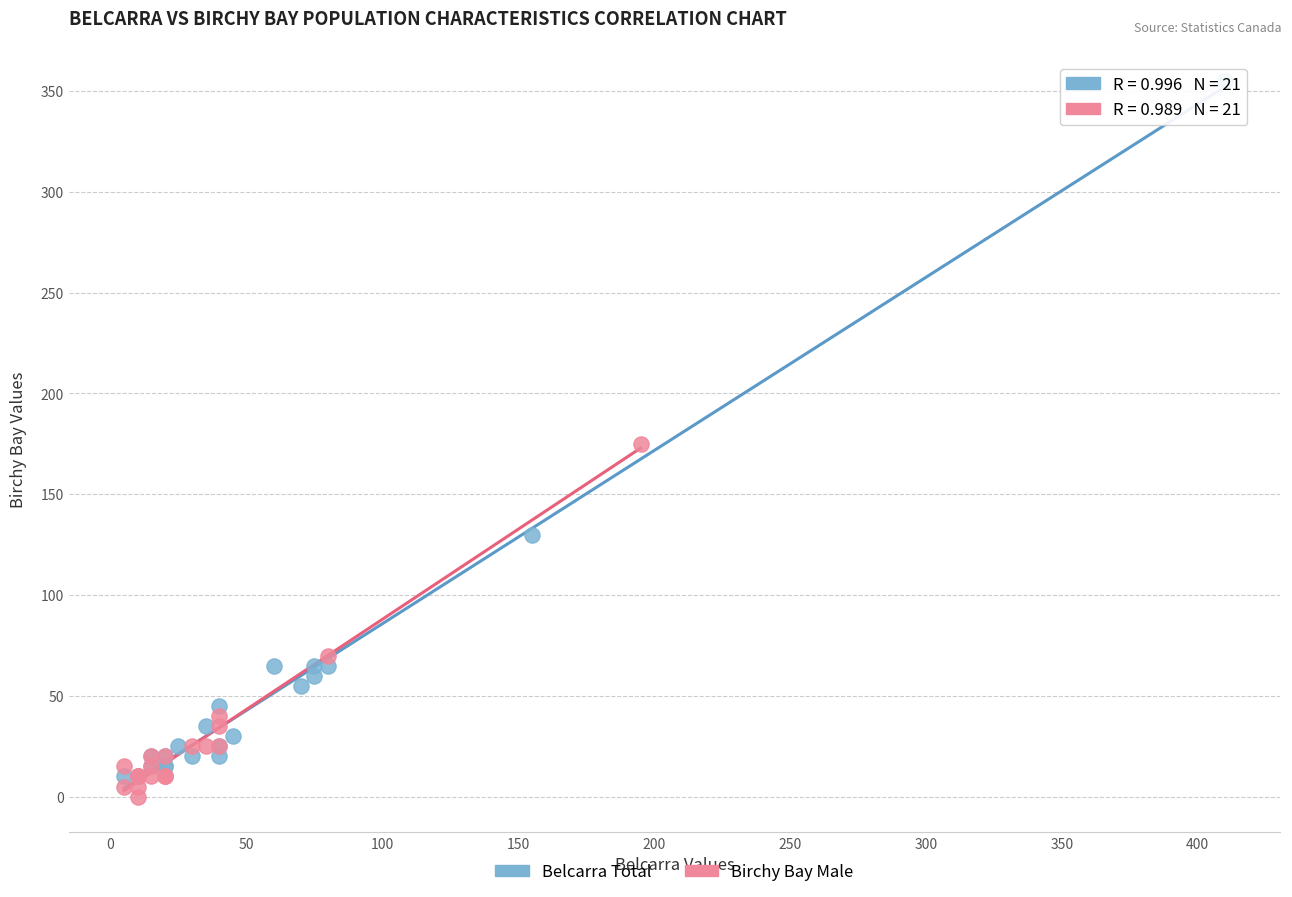

Which series contains the highest Y value?

Belcarra Total